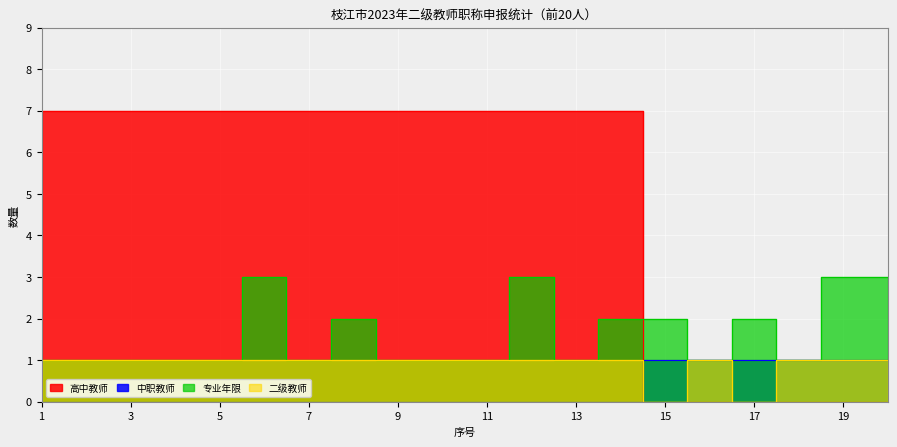

What is the sum of the 二级教师 values at 9 and 14?

2